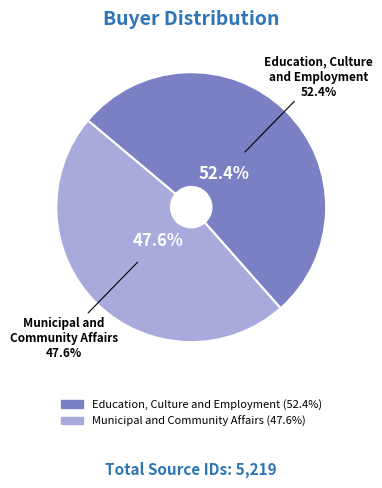

True or false: Education, Culture and Employment accounts for 42% of the total.

False